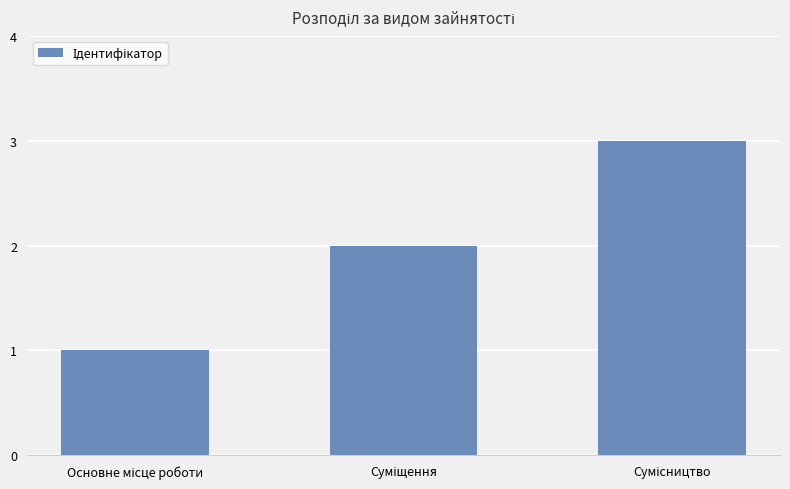

What is the sum of all values?

6